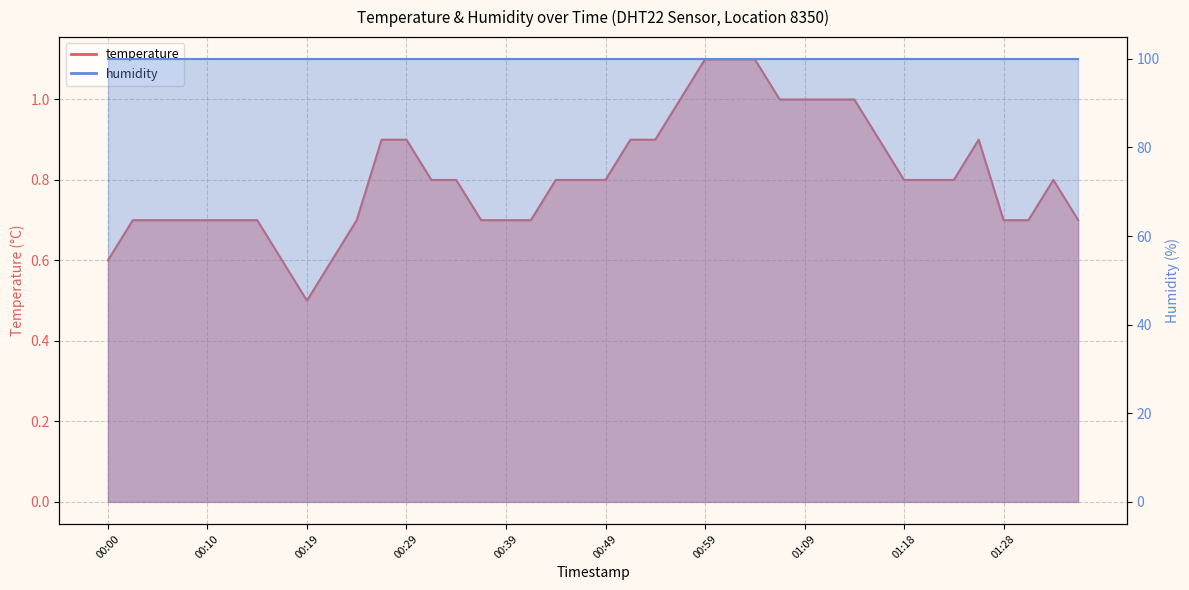

At which category does the chart reach its minimum across all series?

00:19